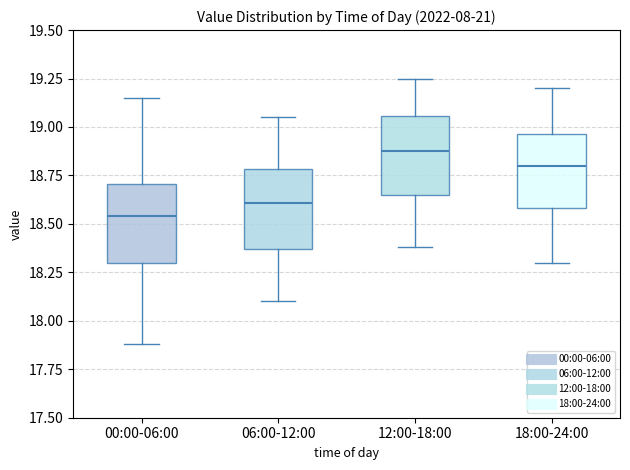

Reading left to right, transcribe this box plot: for each box, give where its median line is, the range the box spans, and where its two whiskers end, as read against the y-axis. The values are not printed on the chart, so give them approximately, as read against the axis.

00:00-06:00: median 18.55, box 18.30 to 18.70, whiskers 17.90 to 19.15
06:00-12:00: median 18.60, box 18.35 to 18.80, whiskers 18.10 to 19.05
12:00-18:00: median 18.90, box 18.65 to 19.05, whiskers 18.40 to 19.25
18:00-24:00: median 18.80, box 18.60 to 18.95, whiskers 18.30 to 19.20